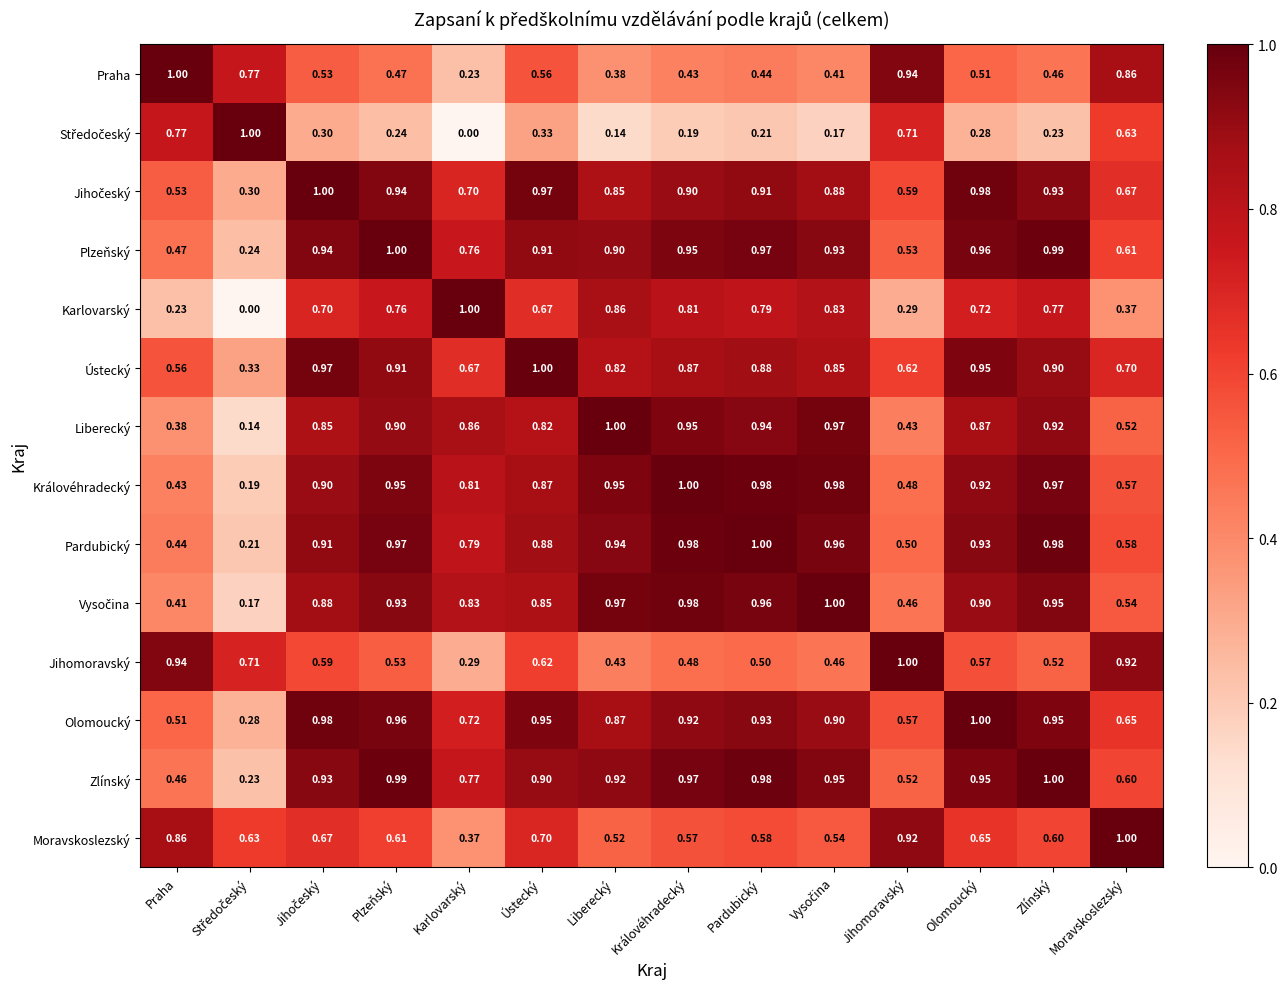

Is the value of Pardubický at Královéhradecký greater than the value of Ústecký at Zlínský?

Yes